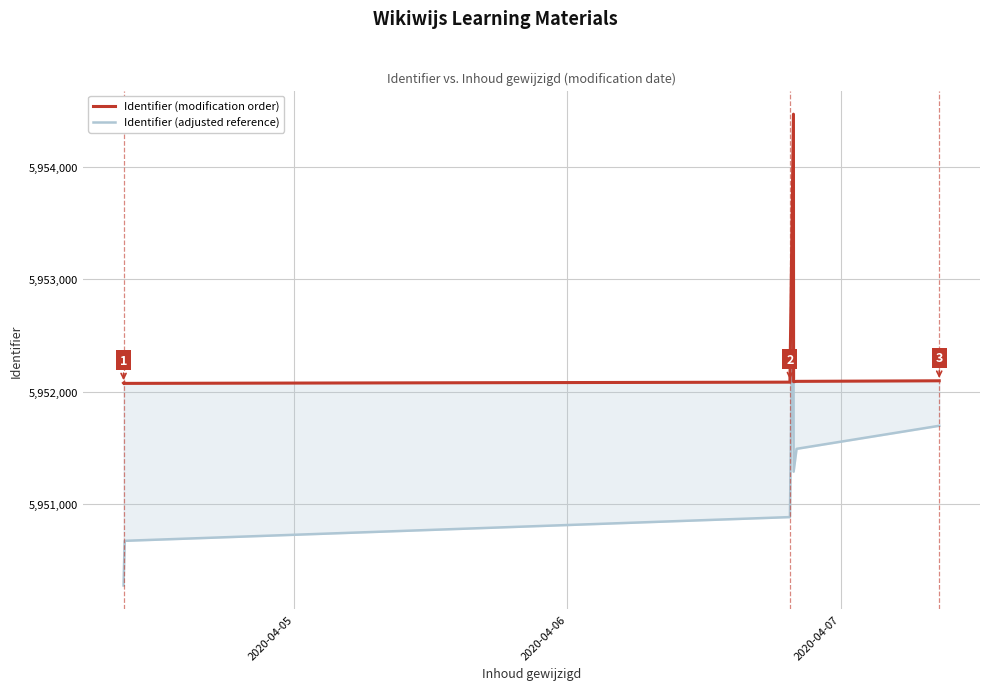

How many values in the Identifier (adjusted reference) series are below 5951290?

4